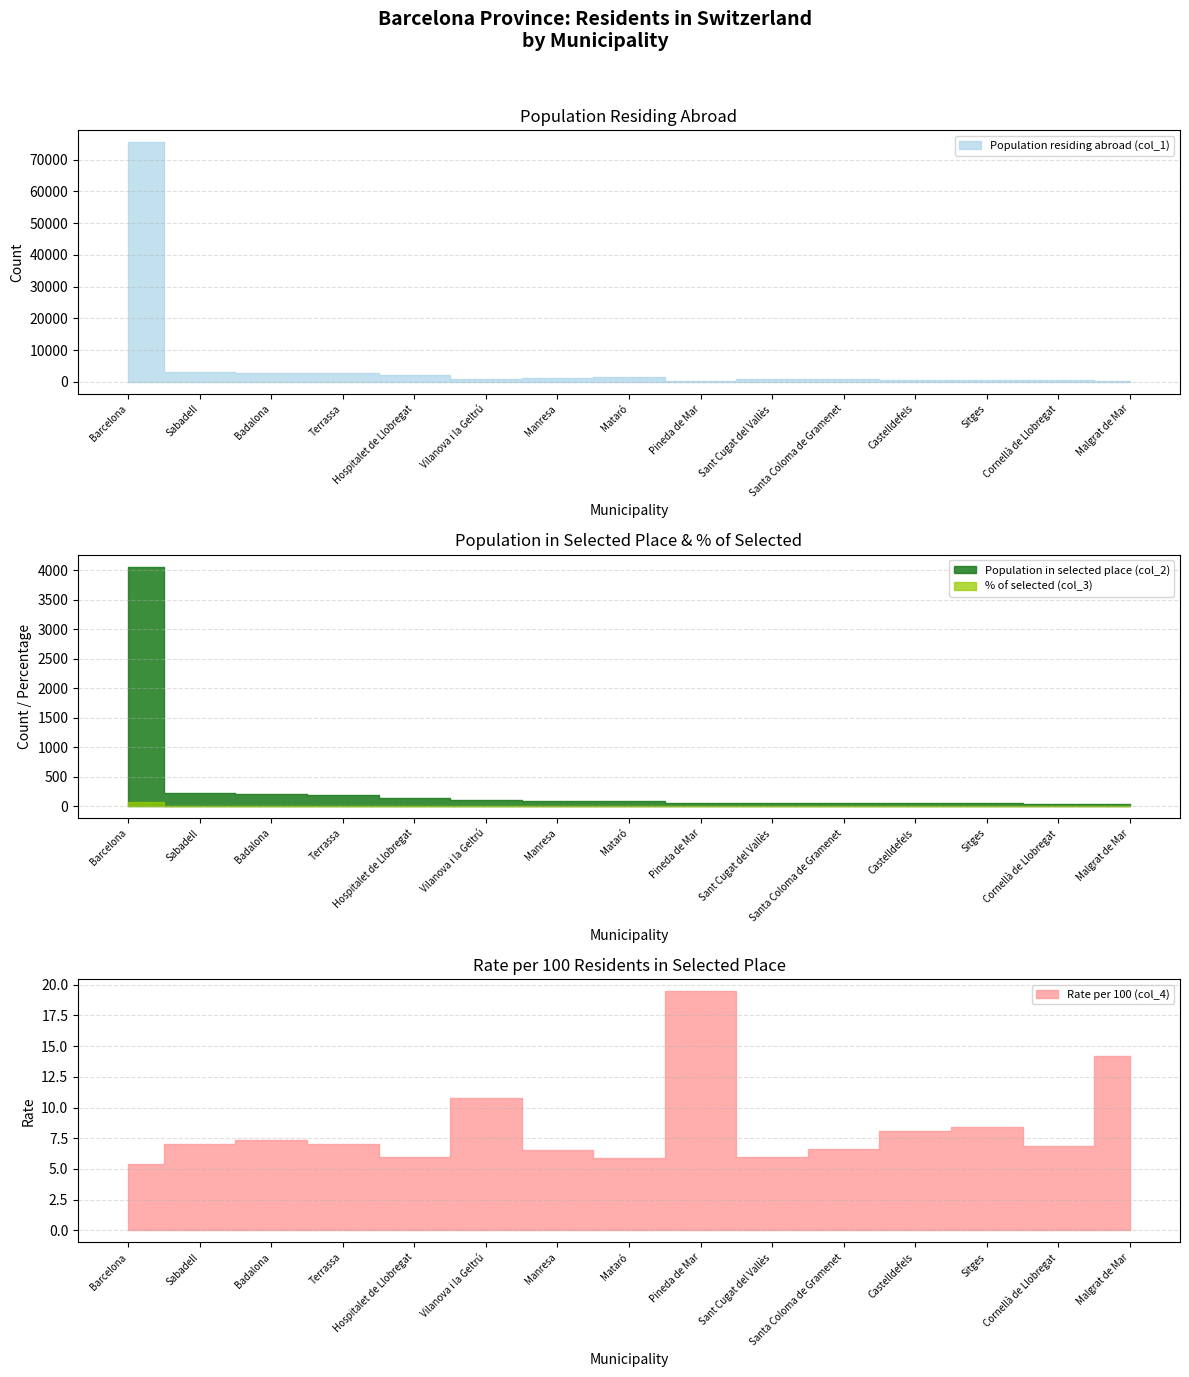

What value does the Population in selected place (col_2) series have at Sitges?

47.0